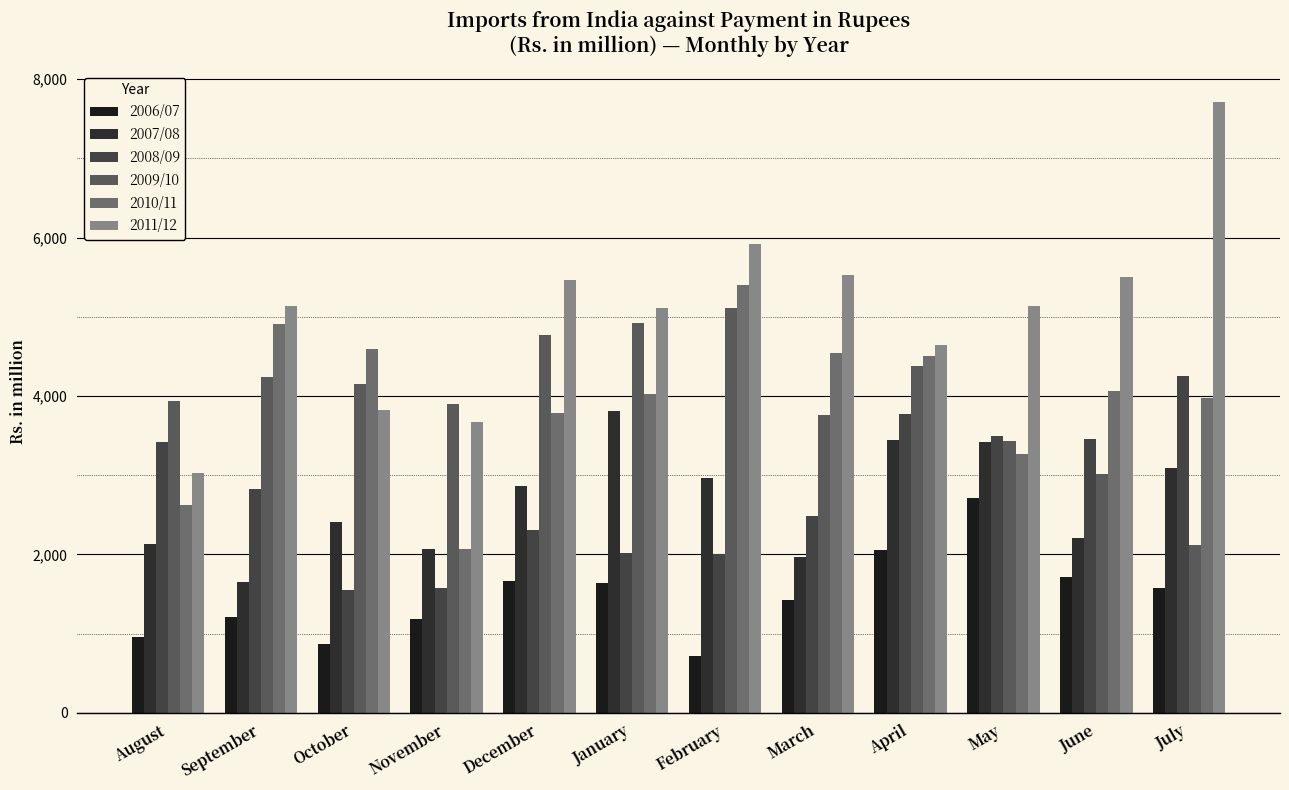

What is the difference between the second highest and second lowest values in the 2009/10 series?

1901.6